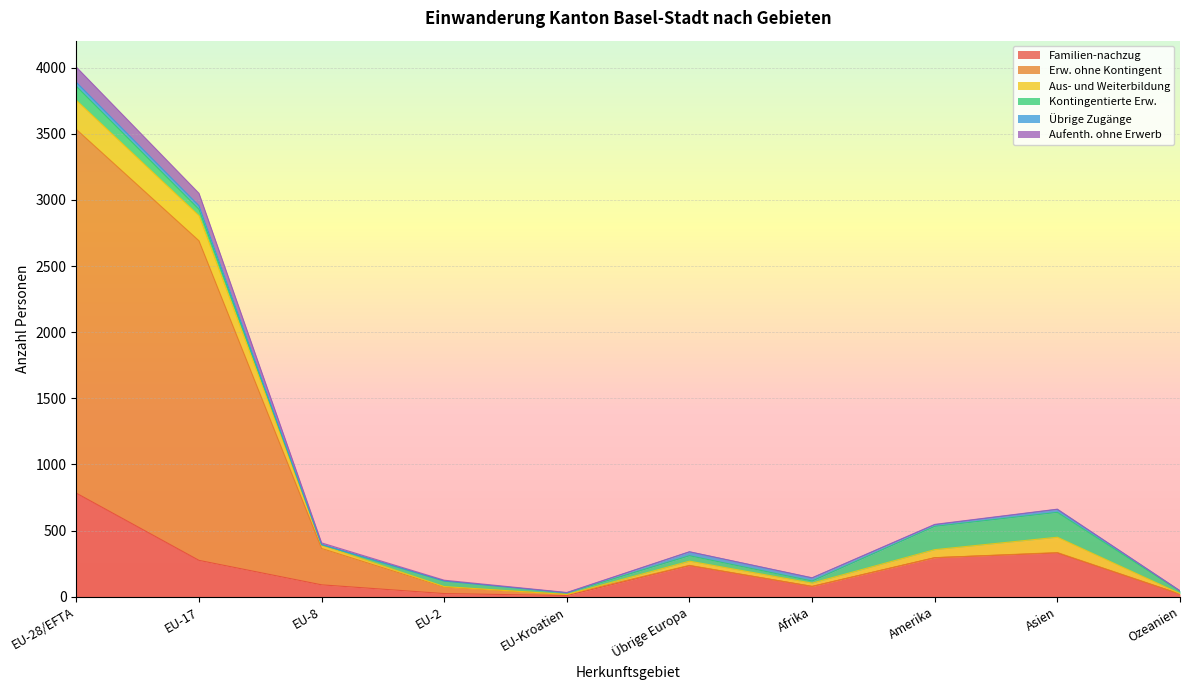

Which category has the highest value in the Familien-nachzug series?

EU-28/EFTA